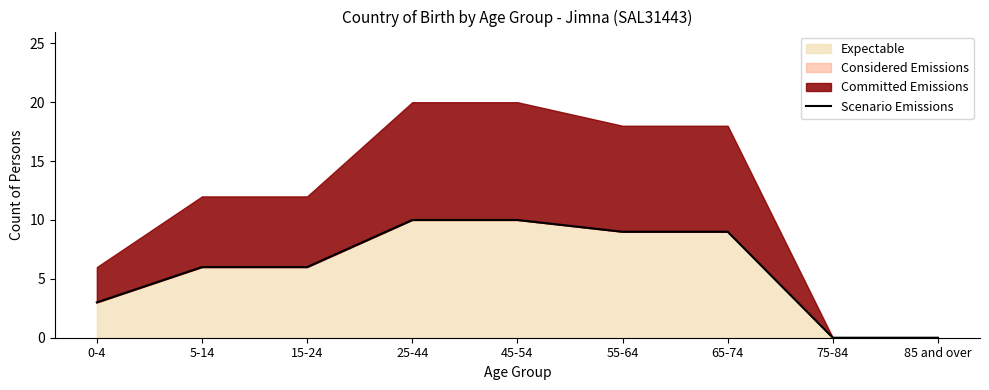

Does the chart display data point markers on the line(s)?

No